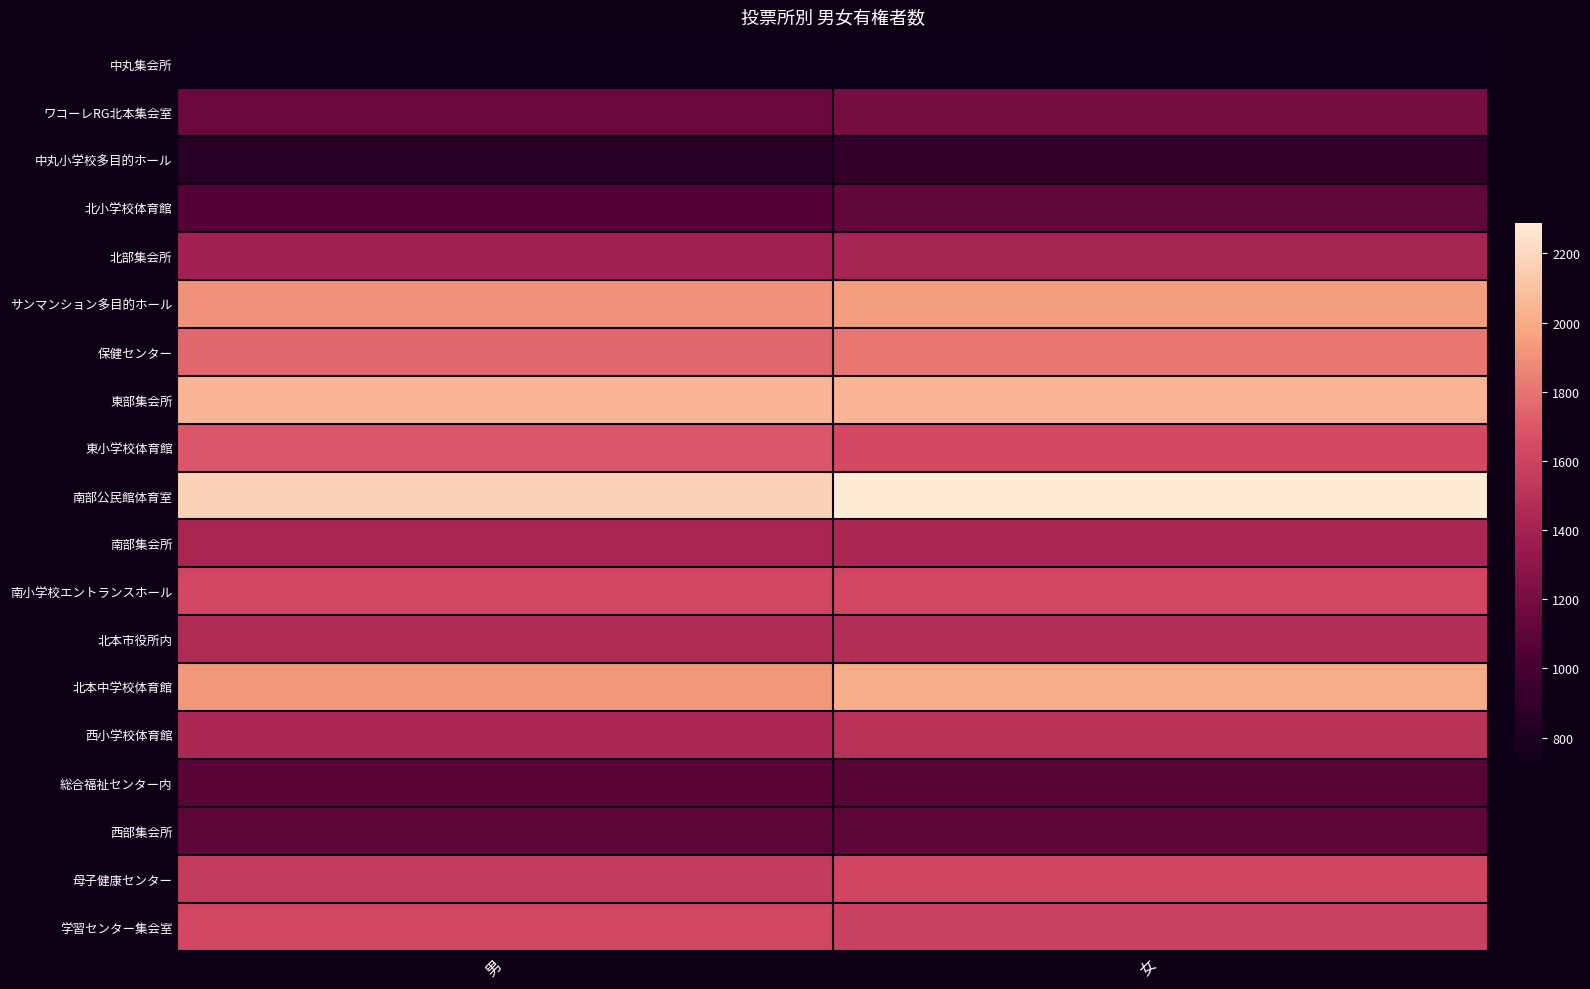

Reading right to left, what are all the values shown in this chart?

中丸集会所: 女=713	男=711
ワコーレRG北本集会室: 女=1192	男=1148
中丸小学校多目的ホール: 女=904	男=855
北小学校体育館: 女=1117	男=1060
北部集会所: 女=1414	男=1391
サンマンション多目的ホール: 女=1948	男=1903
保健センター: 女=1807	男=1747
東部集会所: 女=2046	男=2044
東小学校体育館: 女=1634	男=1696
南部公民館体育室: 女=2289	男=2178
南部集会所: 女=1427	男=1420
南小学校エントランスホール: 女=1623	男=1621
北本市役所内: 女=1476	男=1461
北本中学校体育館: 女=2008	男=1922
西小学校体育館: 女=1501	男=1437
総合福祉センター内: 女=1076	男=1088
西部集会所: 女=1104	男=1105
母子健康センター: 女=1613	男=1551
学習センター集会室: 女=1585	男=1620